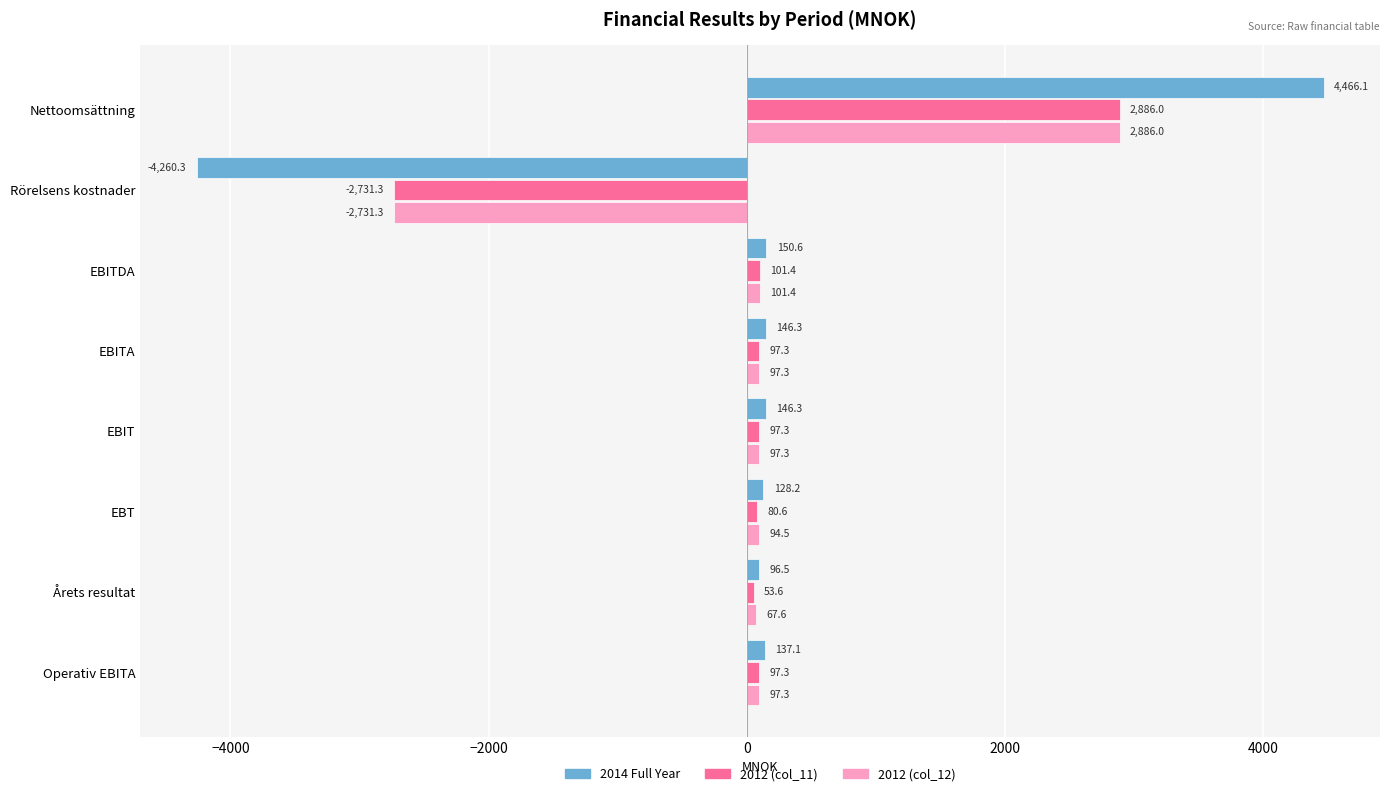

What is the difference between the 2012 (col_11) values at Nettoomsättning and EBIT?

2788.7